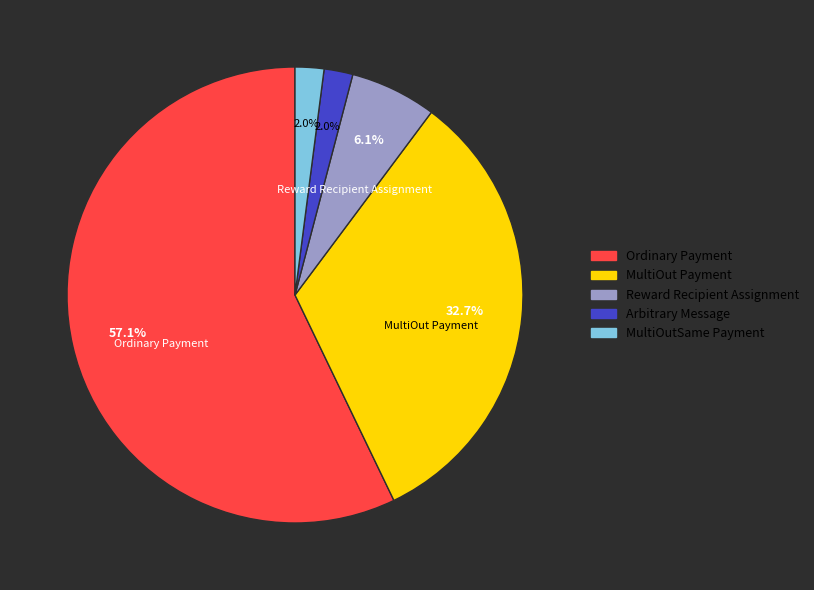

Is it true that Reward Recipient Assignment is 6% of the pie?

True